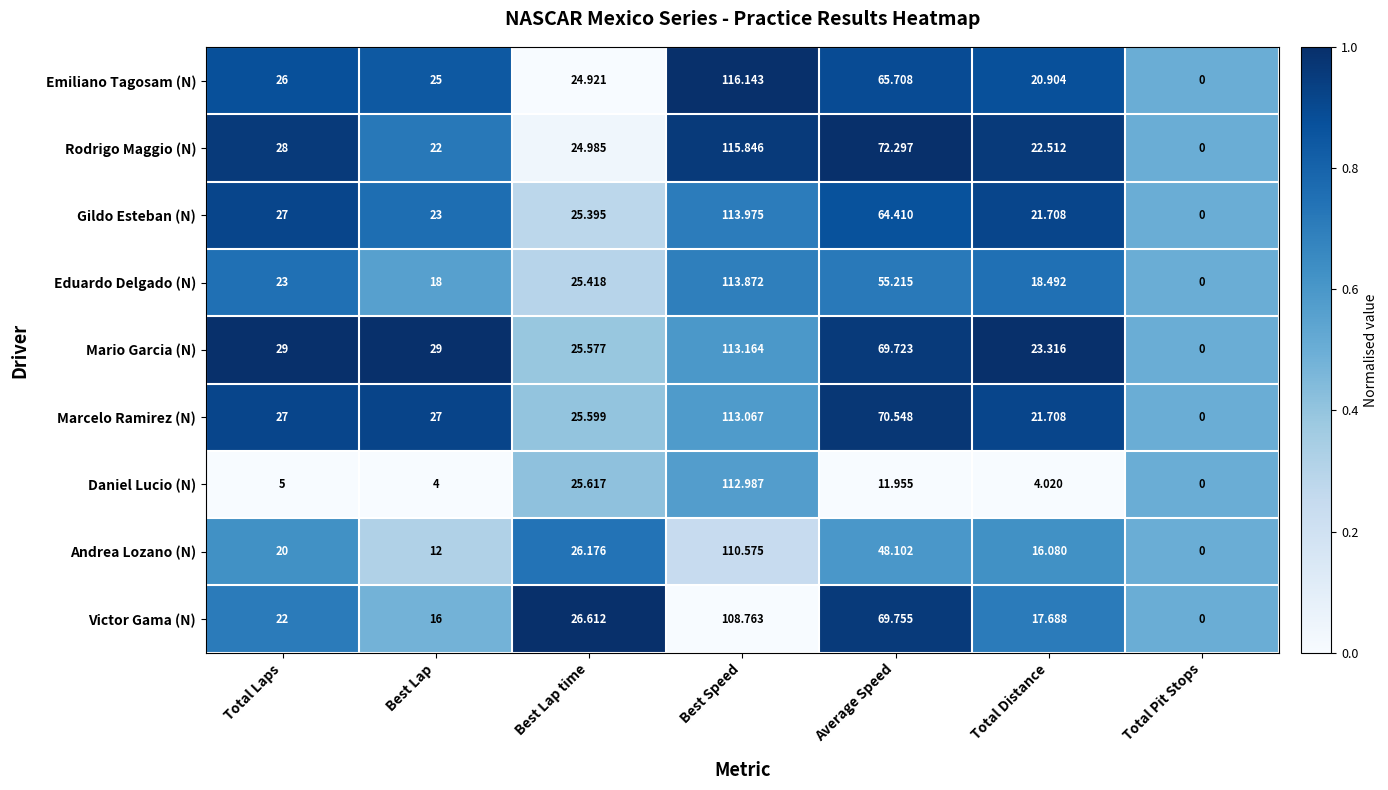

Rank the series at Average Speed from highest to lowest value.

Rodrigo Maggio (N), Marcelo Ramirez (N), Victor Gama (N), Mario Garcia (N), Emiliano Tagosam (N), Gildo Esteban (N), Eduardo Delgado (N), Andrea Lozano (N), Daniel Lucio (N)